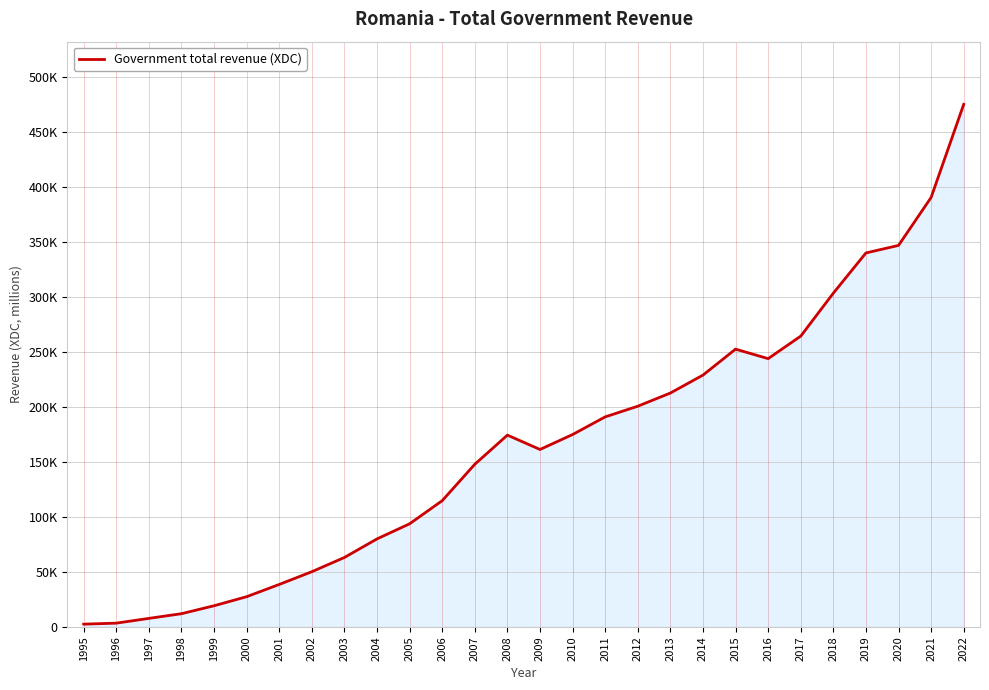

What is the sum of all values?

4624005.5